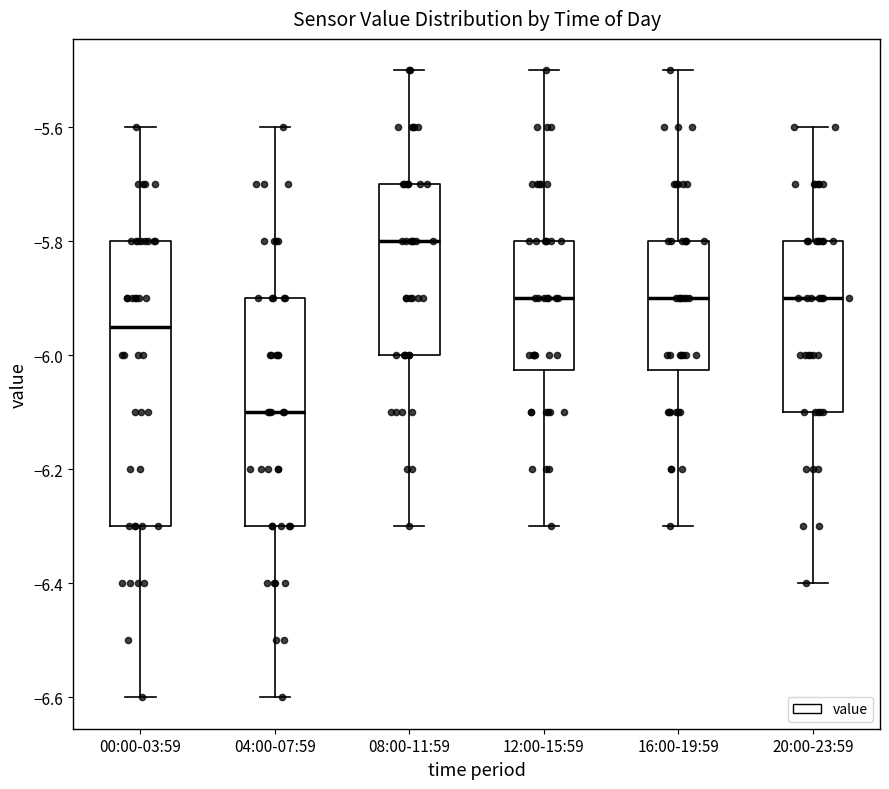

Reading left to right, read every box against the y-axis: the position of its median line, the range the box covers, and the ends of its whiskers. The values are not printed on the chart, so give them approximately, as read against the axis.

00:00-03:59: median -5.94, box -6.30 to -5.80, whiskers -6.60 to -5.60
04:00-07:59: median -6.10, box -6.30 to -5.90, whiskers -6.60 to -5.60
08:00-11:59: median -5.80, box -6.00 to -5.70, whiskers -6.30 to -5.50
12:00-15:59: median -5.90, box -6.02 to -5.80, whiskers -6.30 to -5.50
16:00-19:59: median -5.90, box -6.02 to -5.80, whiskers -6.30 to -5.50
20:00-23:59: median -5.90, box -6.10 to -5.80, whiskers -6.40 to -5.60